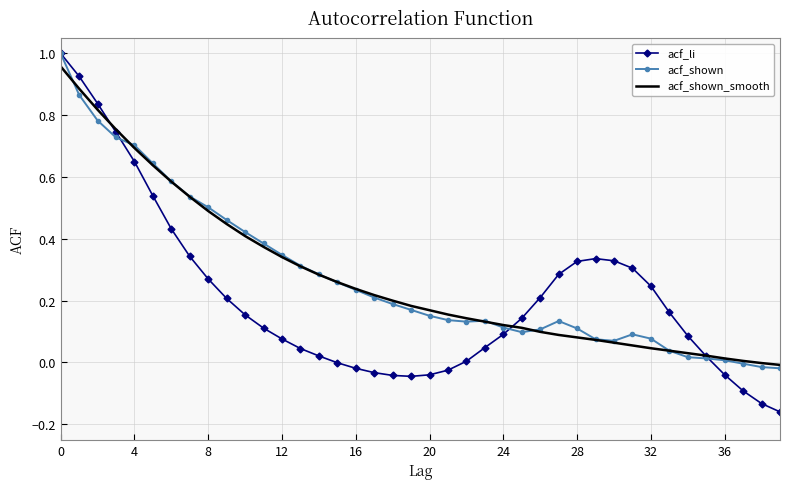

Which series has the largest range (max minus min)?

acf_li